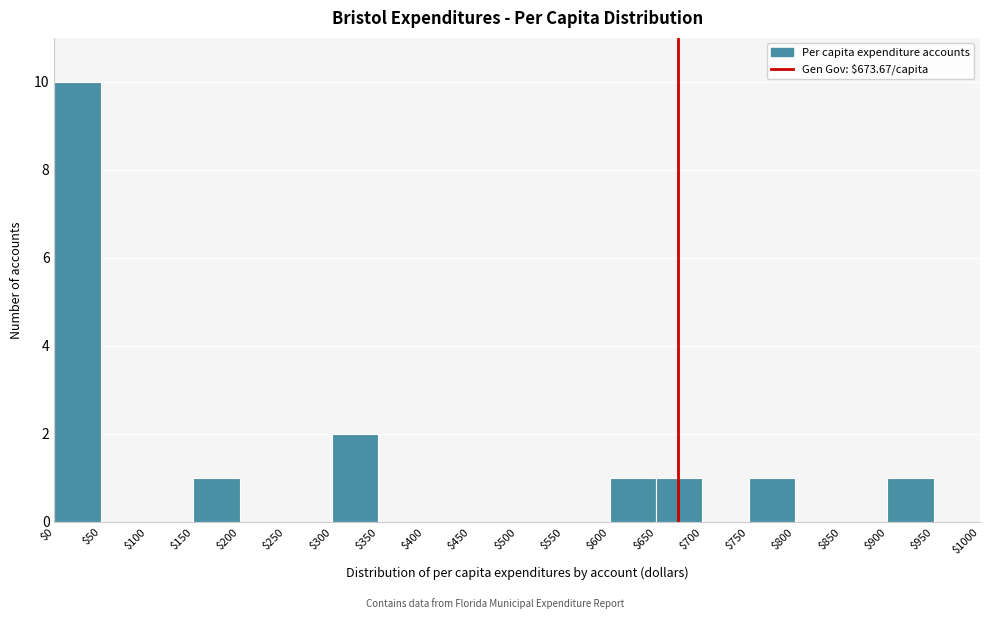

What is the height of the bar covering $650 to $700 on the x-axis? The values are not printed on the chart, so give them approximately, as read against the axis.

1